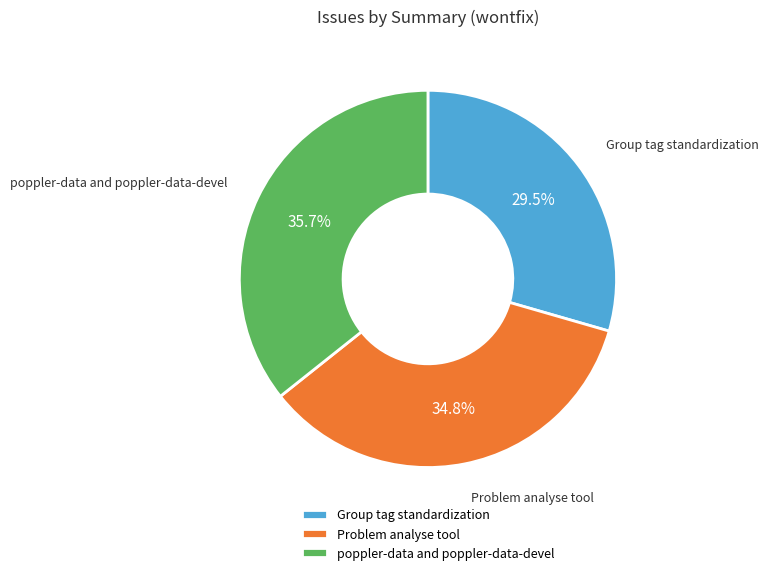

Rank the categories by value from highest to lowest.

poppler-data and poppler-data-devel, Problem analyse tool, Group tag standardization